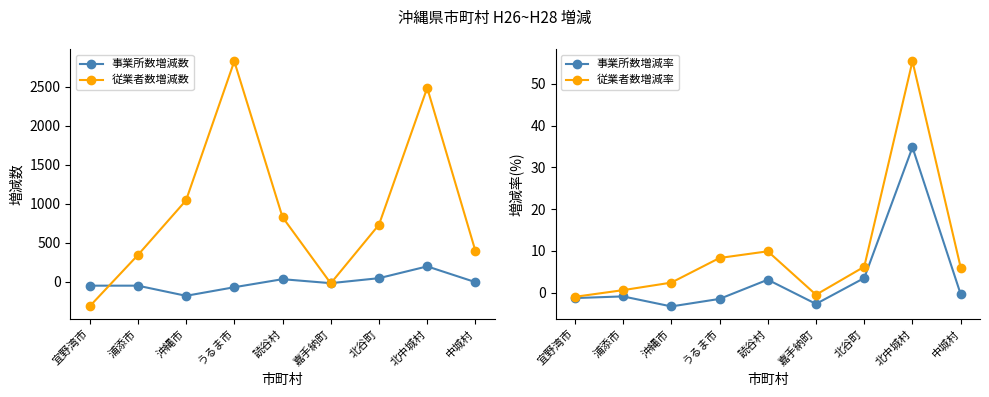

What are all the series names shown in the legend?

事業所数増減数, 従業者数増減数, 事業所数増減率, 従業者数増減率